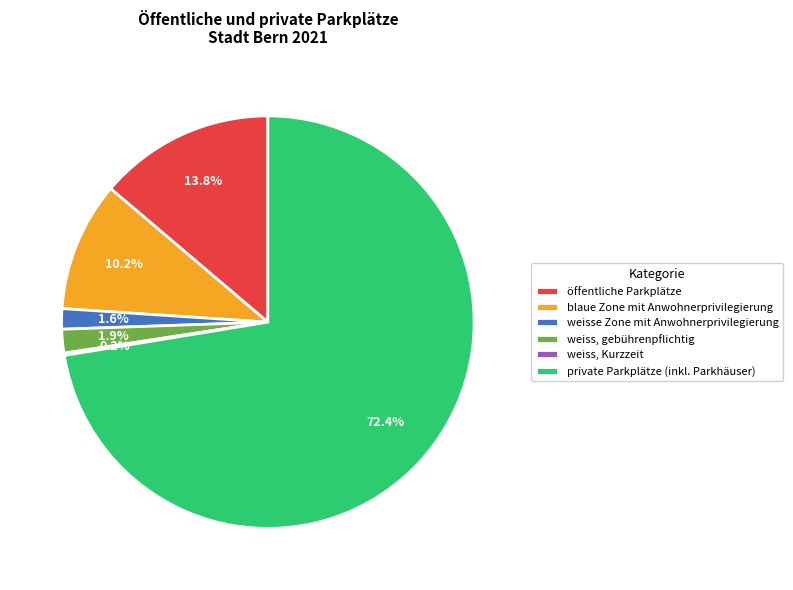

Which category has the biggest portion of the pie?

private Parkplätze (inkl. Parkhäuser)